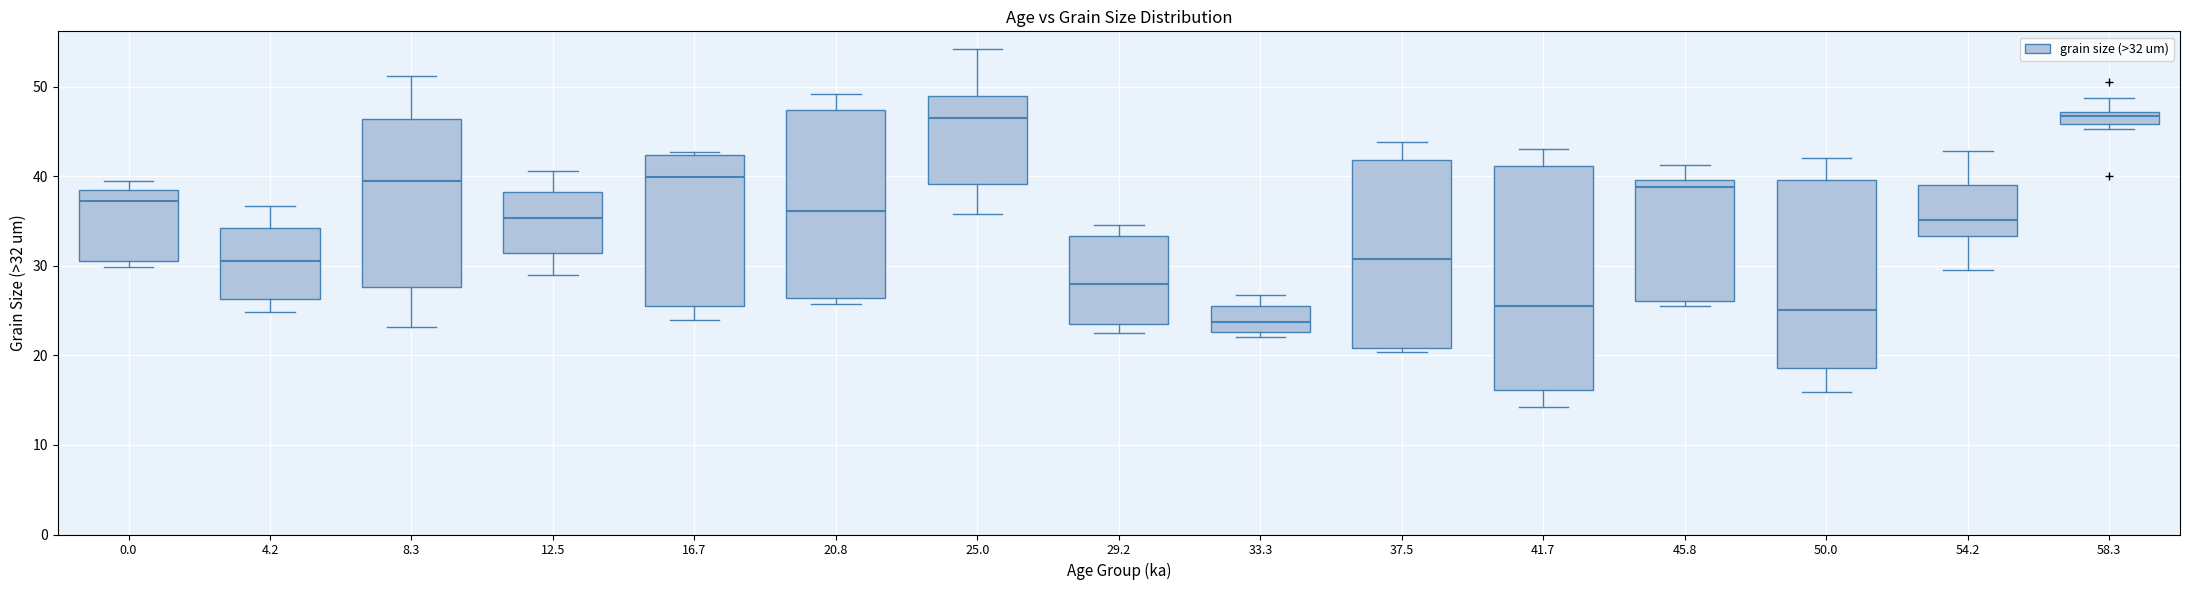

Which box is the tallest, from its lower edge to its upper edge?

41.7